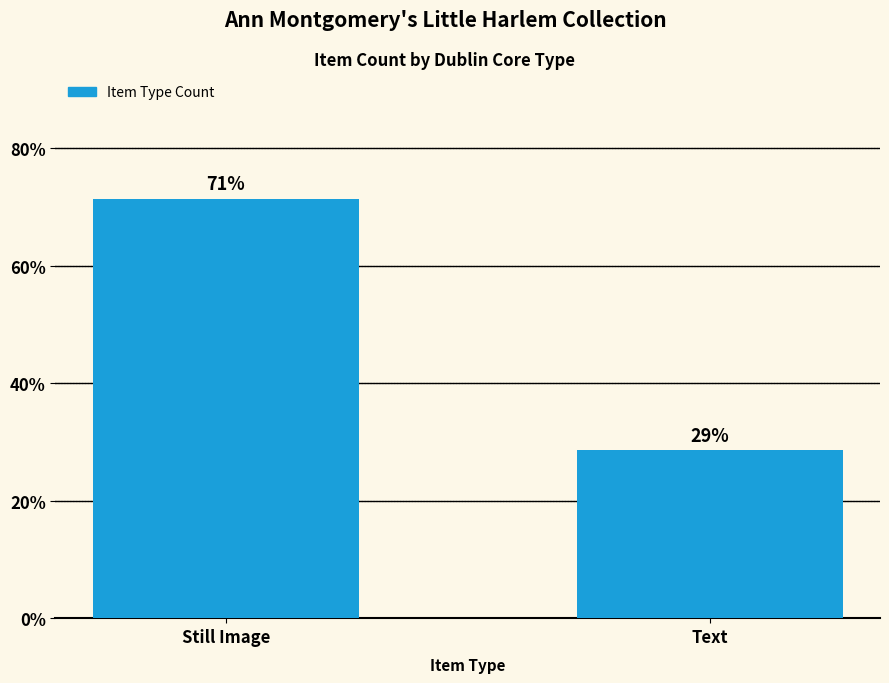

Rank the categories by value from lowest to highest.

Text, Still Image